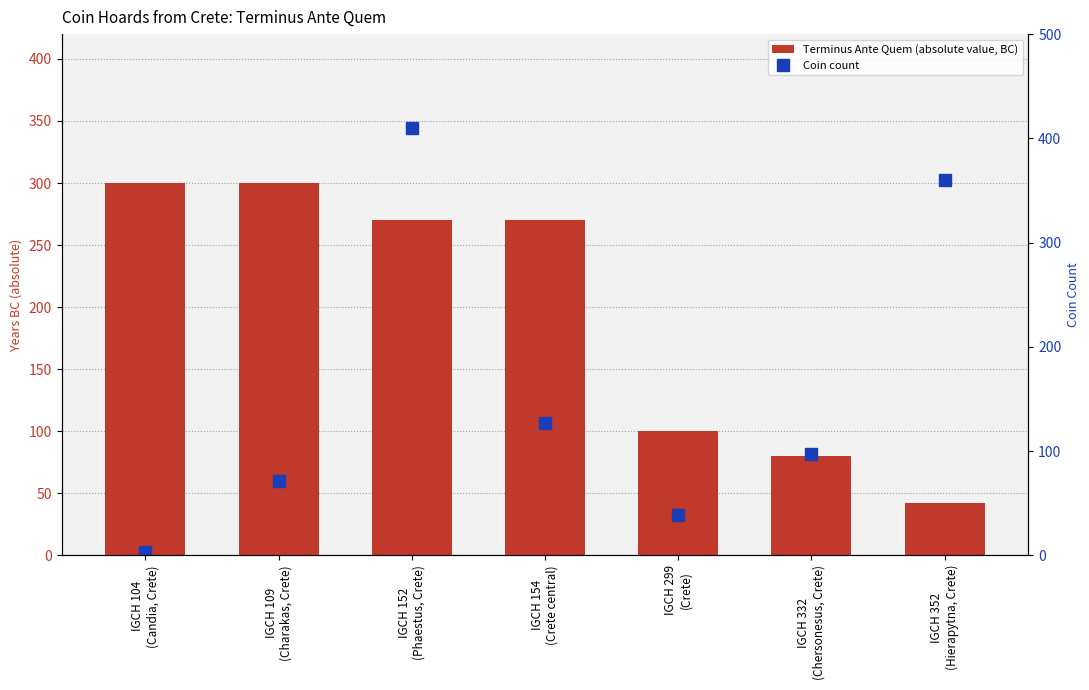

What is the difference between the maximum and minimum values in the Coin count series?

407